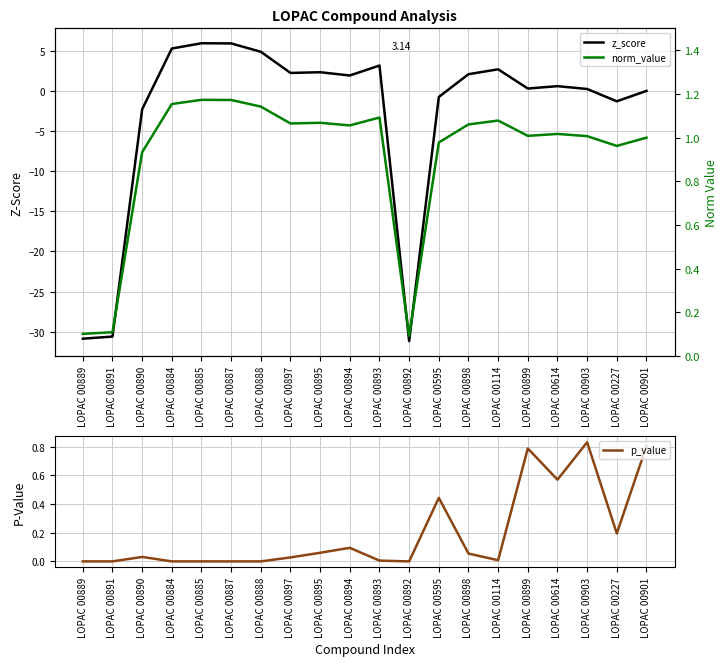

How many negative values does the z_score series have?

7